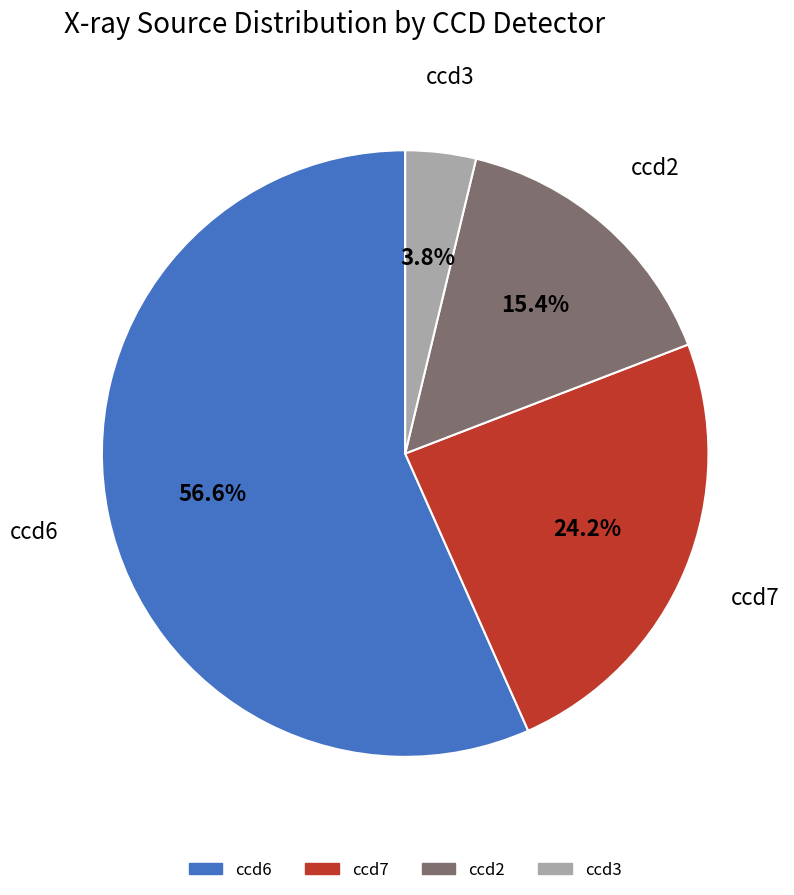

Is there any slice that represents more than half of the pie?

Yes